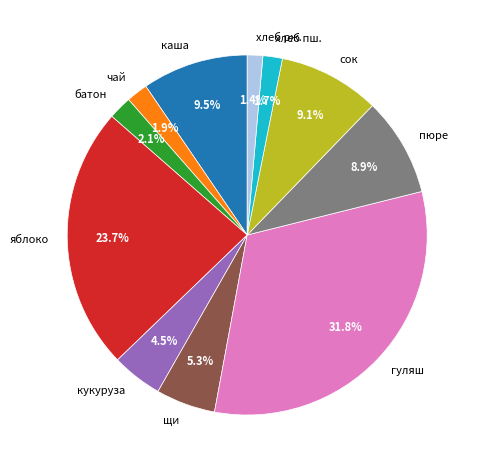

Is there a majority slice in this chart?

No